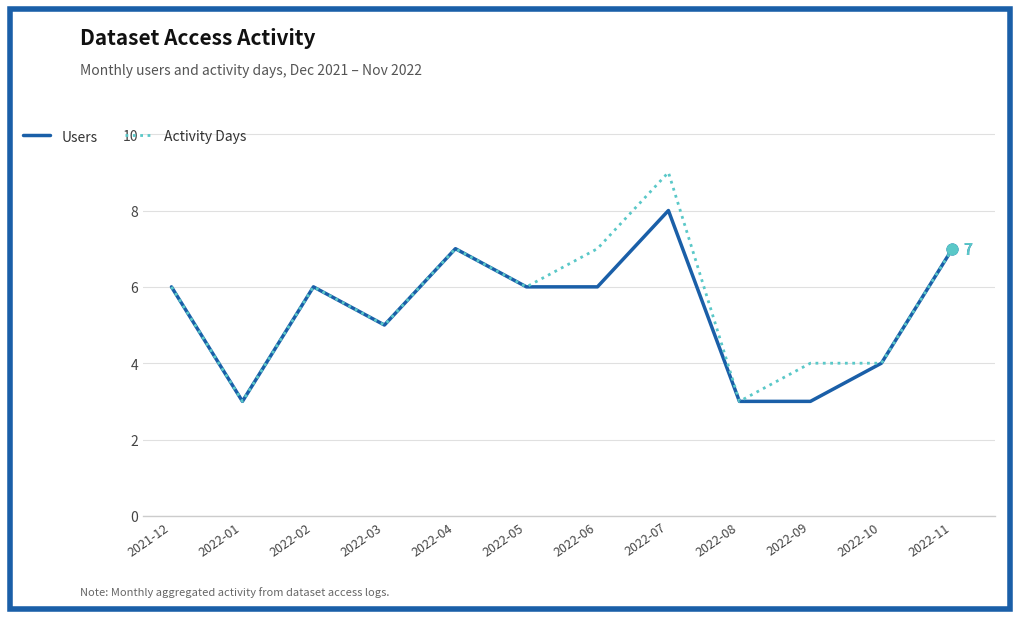

What position from the right is 2022-08?

4